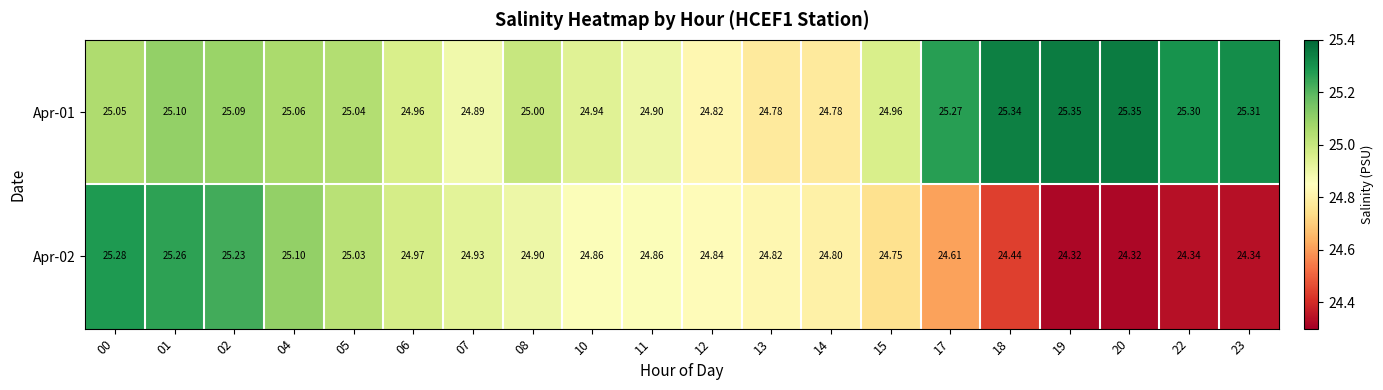

Count the number of data series in this chart.

2